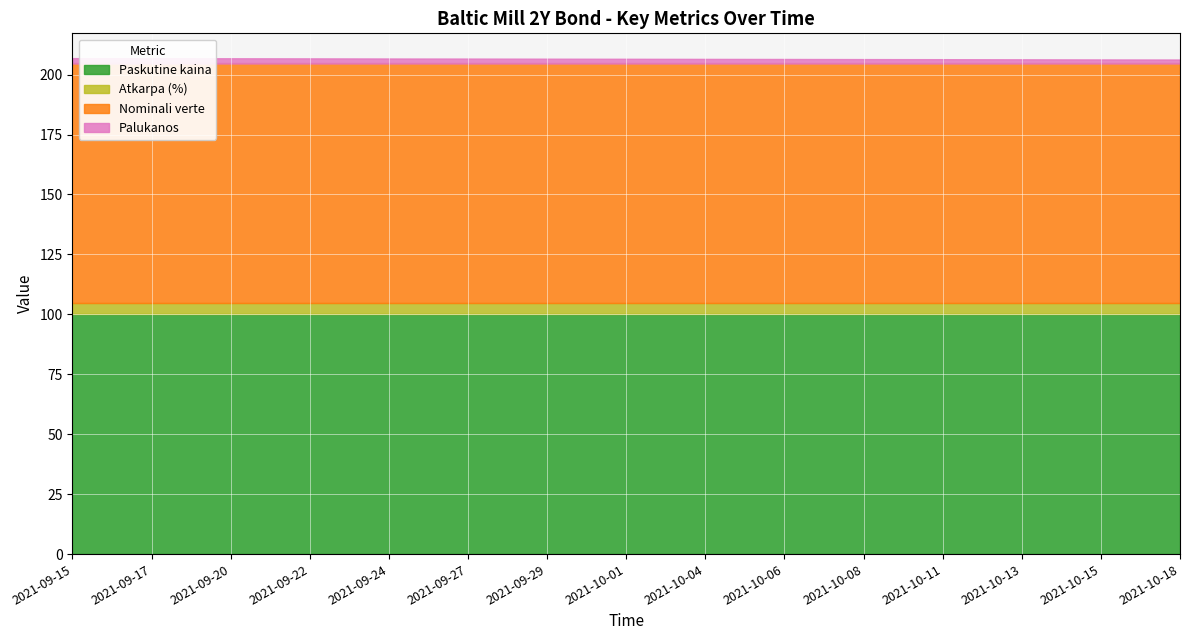

The Nominali verte series shows 100.0 at 2021-09-15. True or false?

True